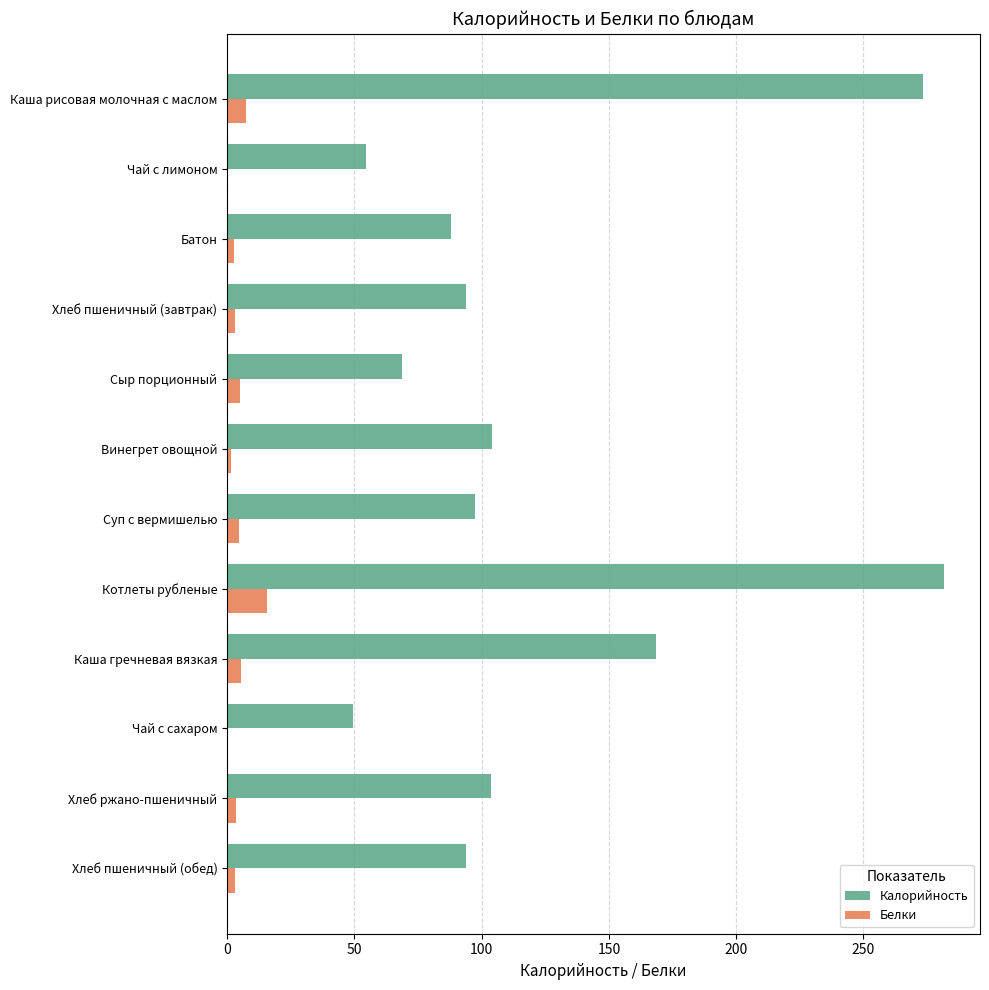

Is the value of Калорийность at Каша рисовая молочная с маслом greater than the value of Белки at Каша гречневая вязкая?

Yes